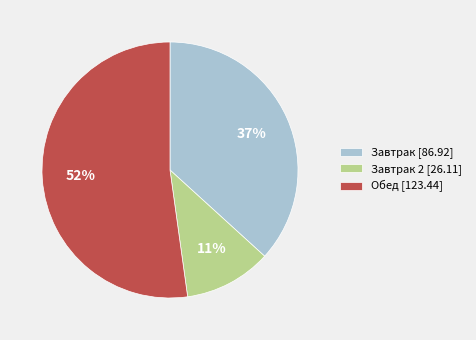

What percentage is the Завтрак 2 [26.11] slice, to the nearest percent?

11%